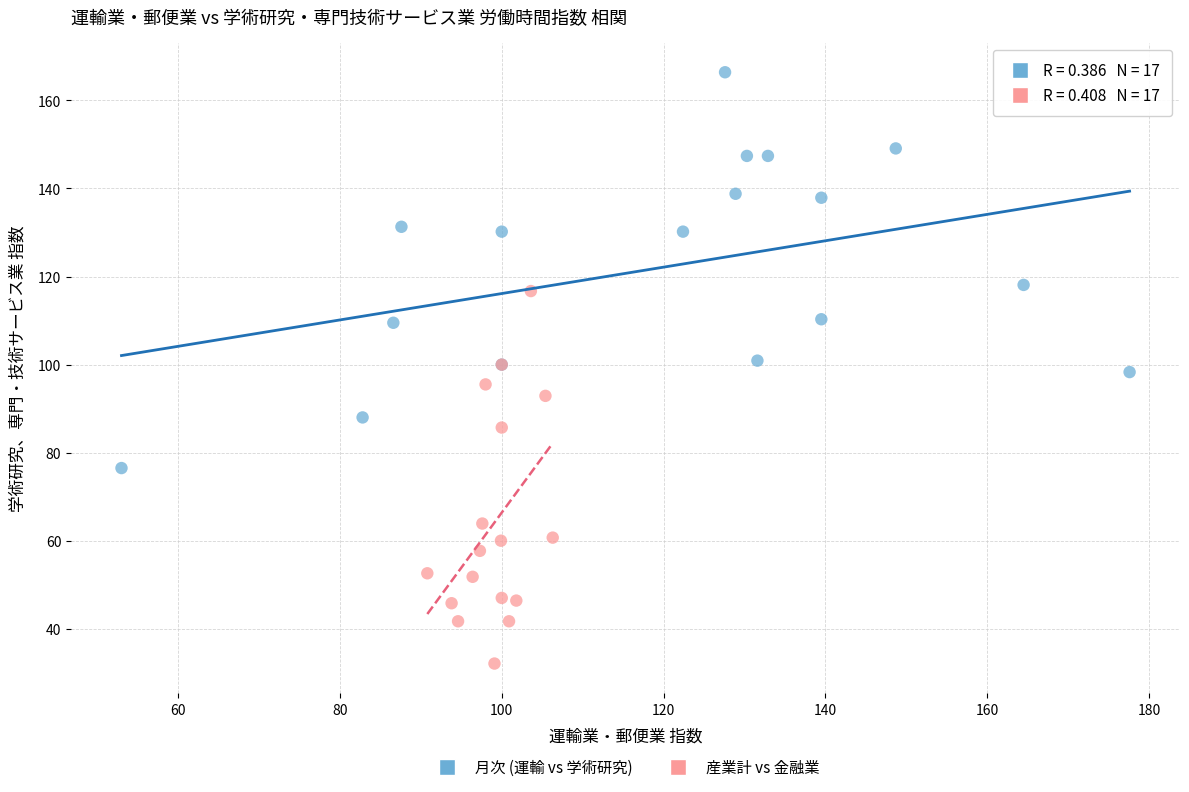

Which series reaches the minimum Y coordinate?

産業計 vs 金融業